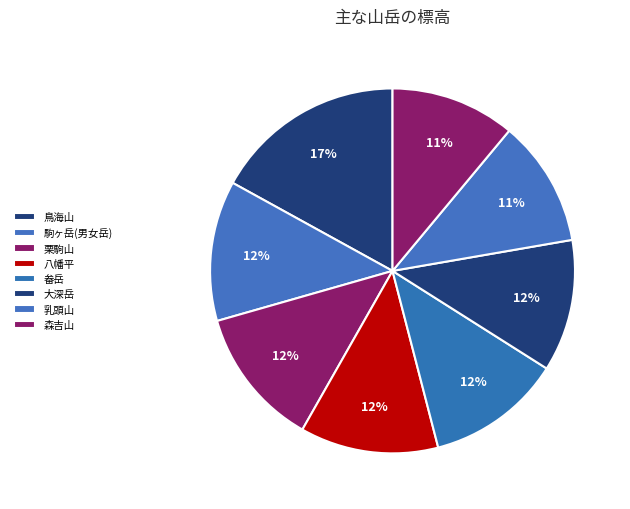

Count the number of slices in the pie.

8